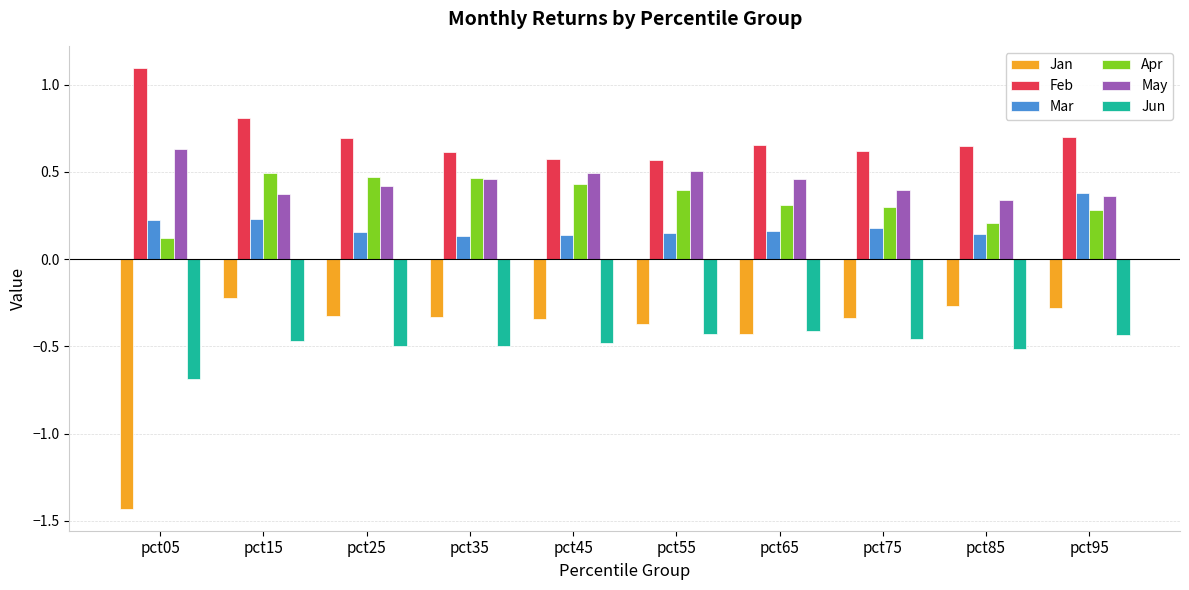

What is the spread (max minus min) of values at pct65?

1.1